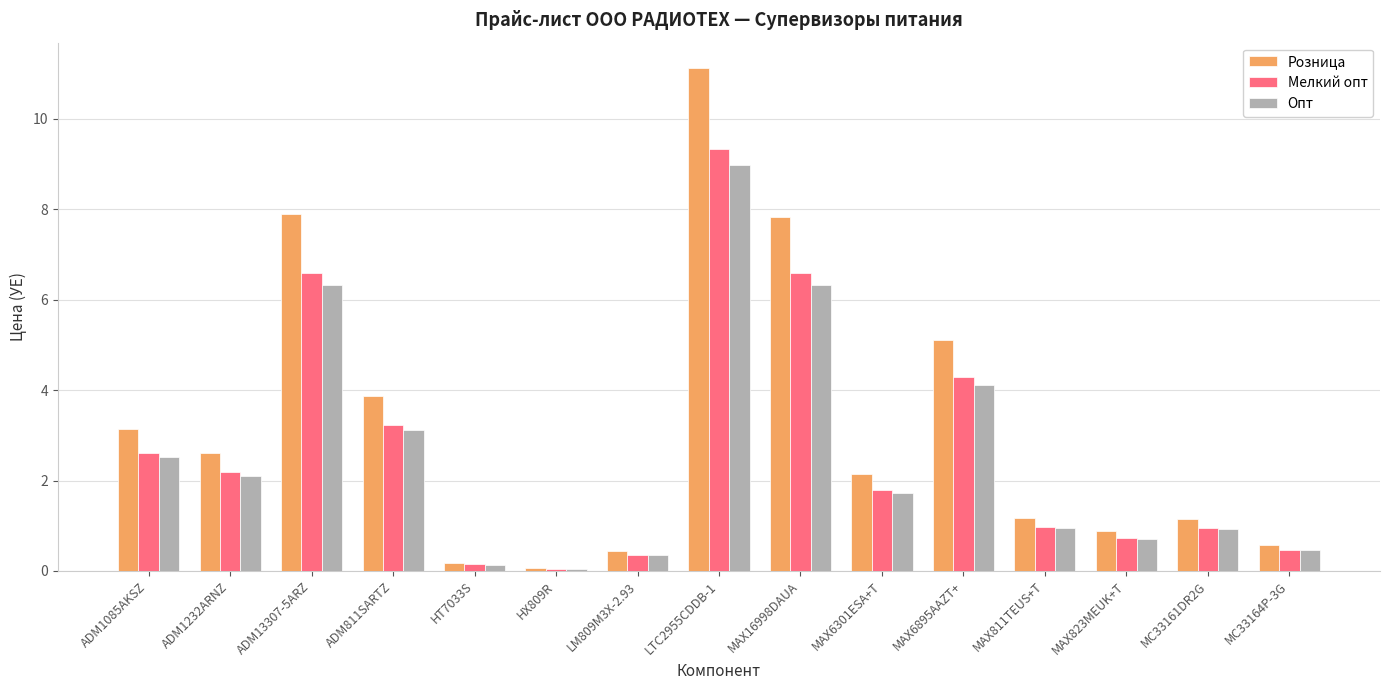

What position from the right is ADM1232ARNZ?

14